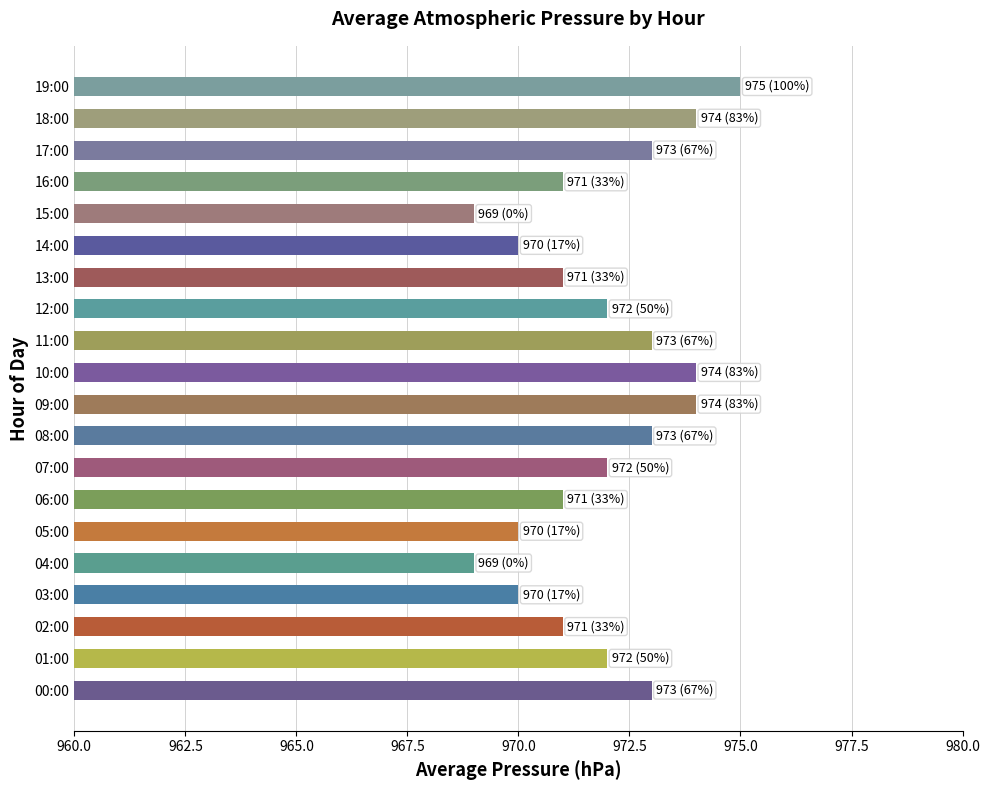

Which category has the highest value across all series?

19:00